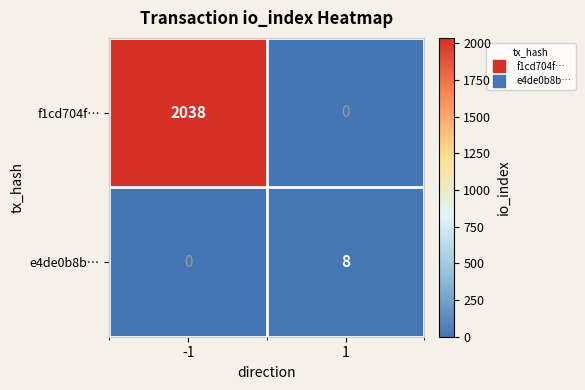

Which series has the largest range (max minus min)?

f1cd704f…